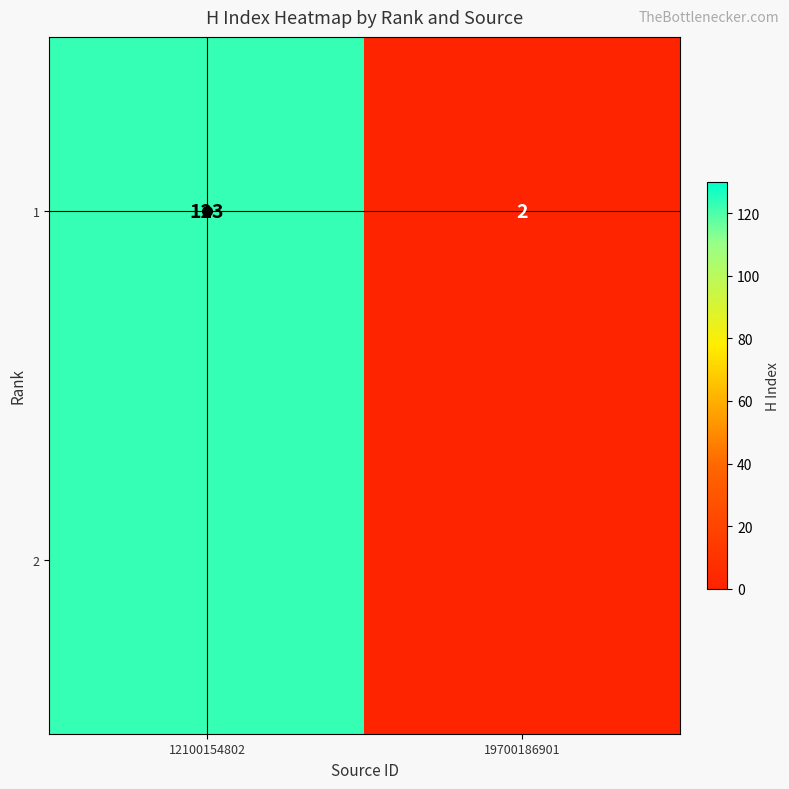

What is the average value?

62